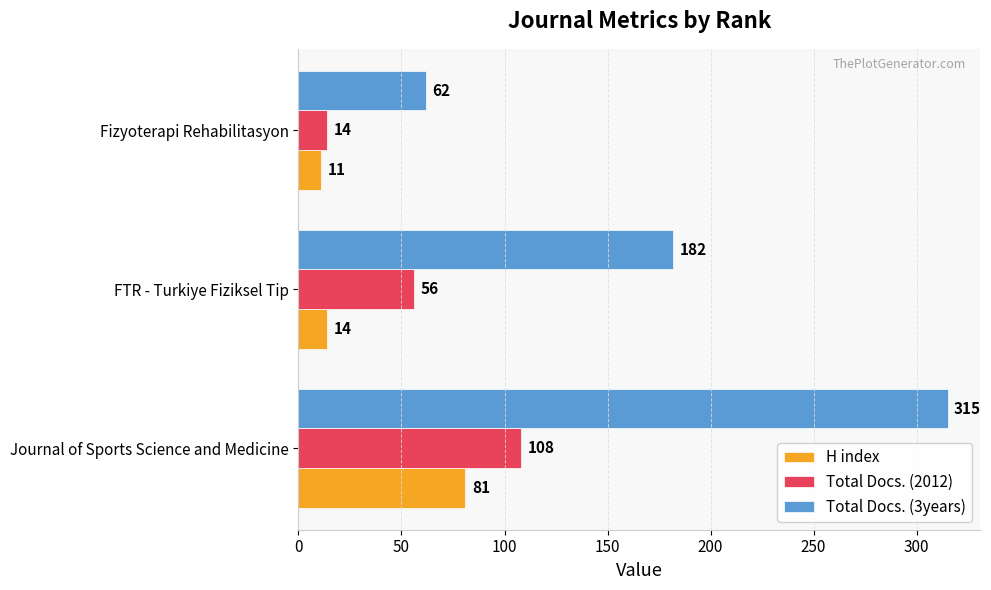

What are all the series names shown in the legend?

H index, Total Docs. (2012), Total Docs. (3years)